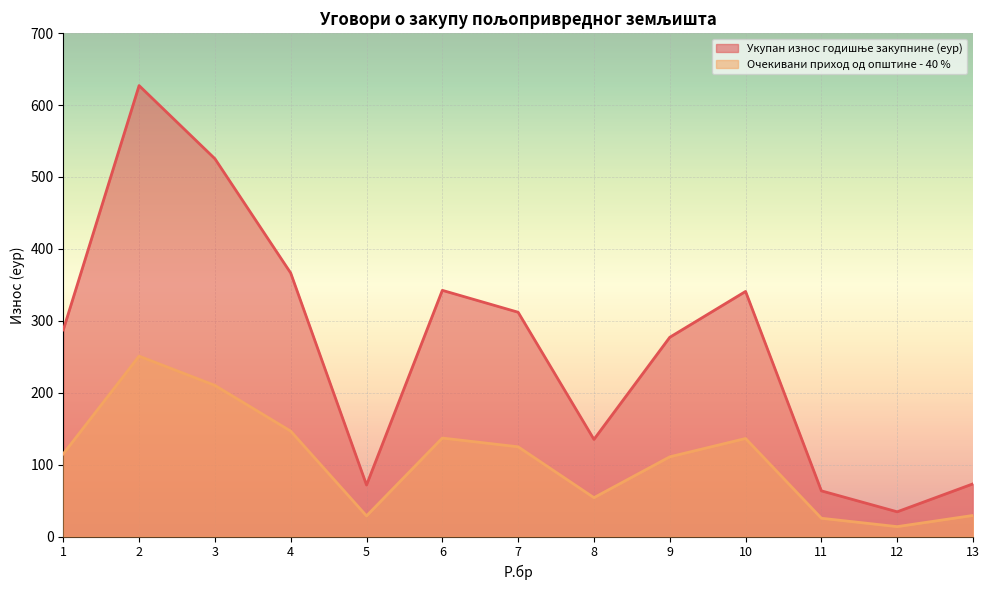

The value of Укупан износ годишње закупнине (еур) at 11 is 109.2. True or false?

False